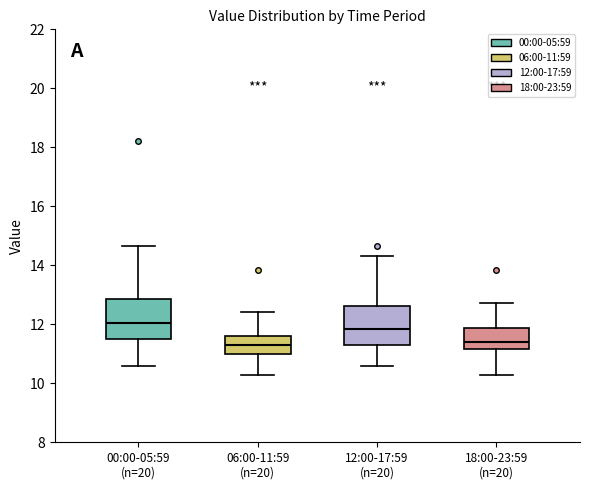

Reading left to right, transcribe this box plot: for each box, give where its median line is, the range the box spans, and where its two whiskers end, as read against the y-axis. The values are not printed on the chart, so give them approximately, as read against the axis.

00:00-05:59 (n=20): median 12.0, box 11.6 to 12.8, whiskers 10.6 to 14.6
06:00-11:59 (n=20): median 11.4, box 11.0 to 11.6, whiskers 10.2 to 12.4
12:00-17:59 (n=20): median 11.8, box 11.4 to 12.6, whiskers 10.6 to 14.4
18:00-23:59 (n=20): median 11.4, box 11.2 to 11.8, whiskers 10.2 to 12.8